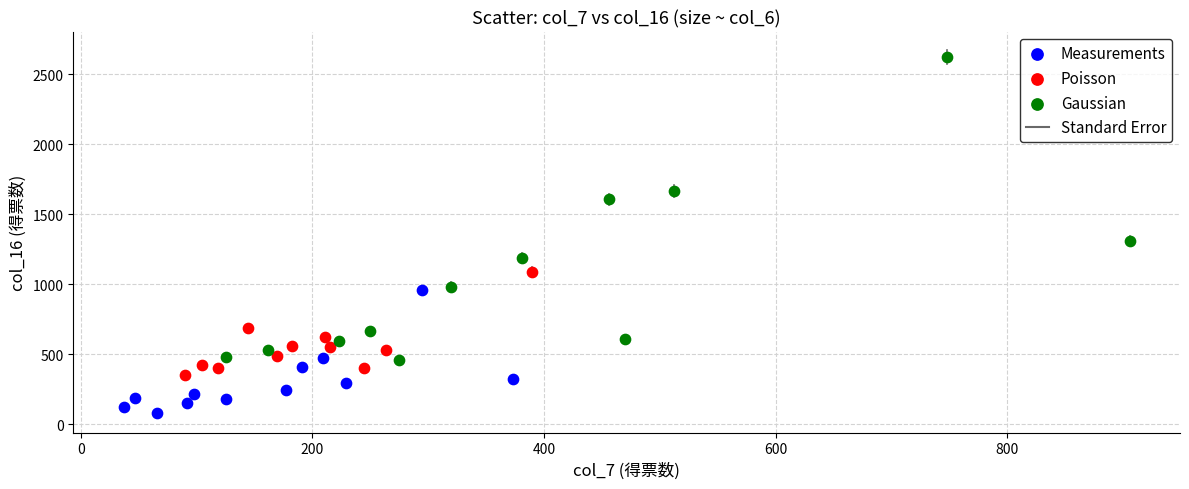

Which series has the widest spread of Y values?

Gaussian